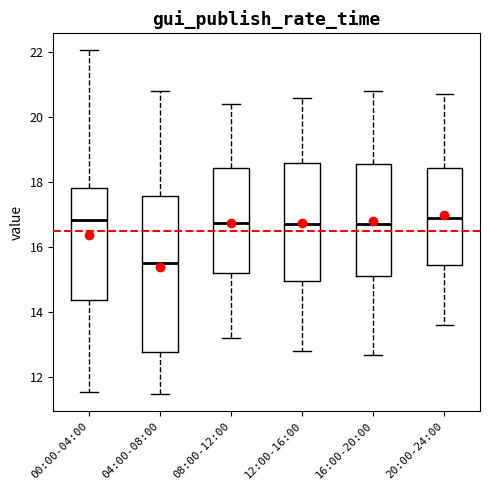

Reading left to right, transcribe this box plot: for each box, give where its median line is, the range the box spans, and where its two whiskers end, as read against the y-axis. The values are not printed on the chart, so give them approximately, as read against the axis.

00:00-04:00: median 16.8, box 14.4 to 17.8, whiskers 11.6 to 22.0
04:00-08:00: median 15.6, box 12.8 to 17.6, whiskers 11.6 to 20.8
08:00-12:00: median 16.8, box 15.2 to 18.4, whiskers 13.2 to 20.4
12:00-16:00: median 16.8, box 15.0 to 18.6, whiskers 12.8 to 20.6
16:00-20:00: median 16.8, box 15.2 to 18.6, whiskers 12.8 to 20.8
20:00-24:00: median 17.0, box 15.4 to 18.4, whiskers 13.6 to 20.8